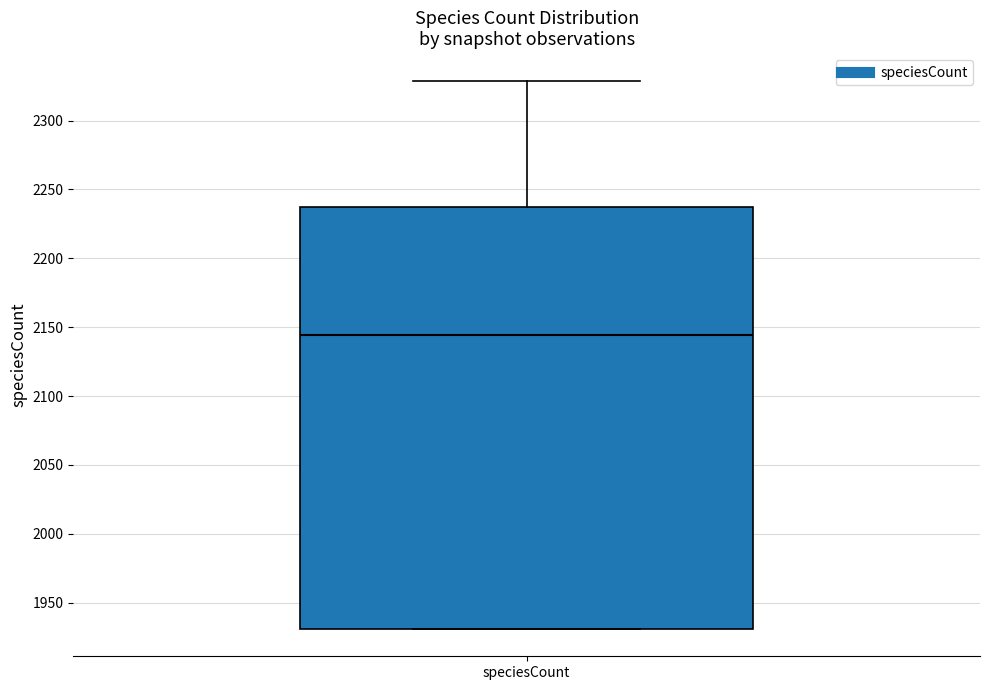

Where does the median line of the box for speciesCount sit on the y-axis? The values are not printed on the chart, so give them approximately, as read against the axis.

2145